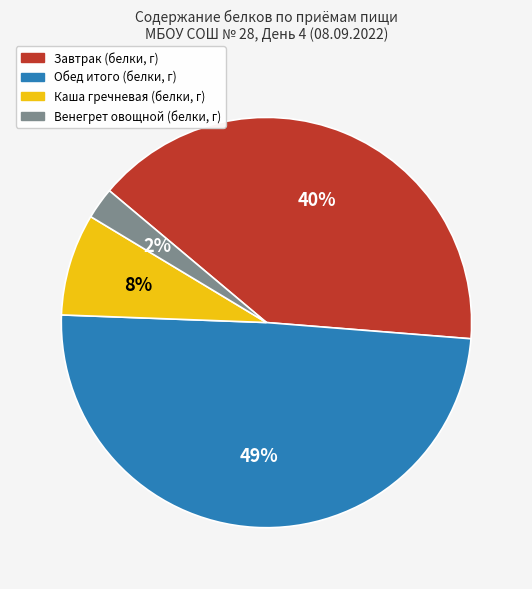

Is there a majority slice in this chart?

No